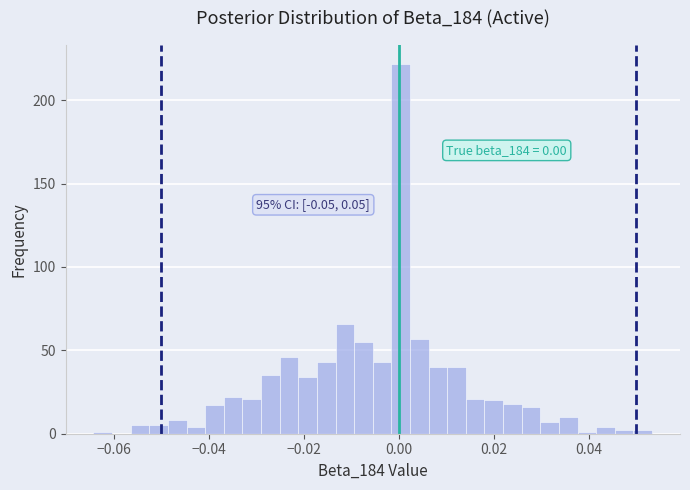

Around what value on the x-axis is the tallest bar? Give the approximate position of its centre, as read against the axis.

0.000